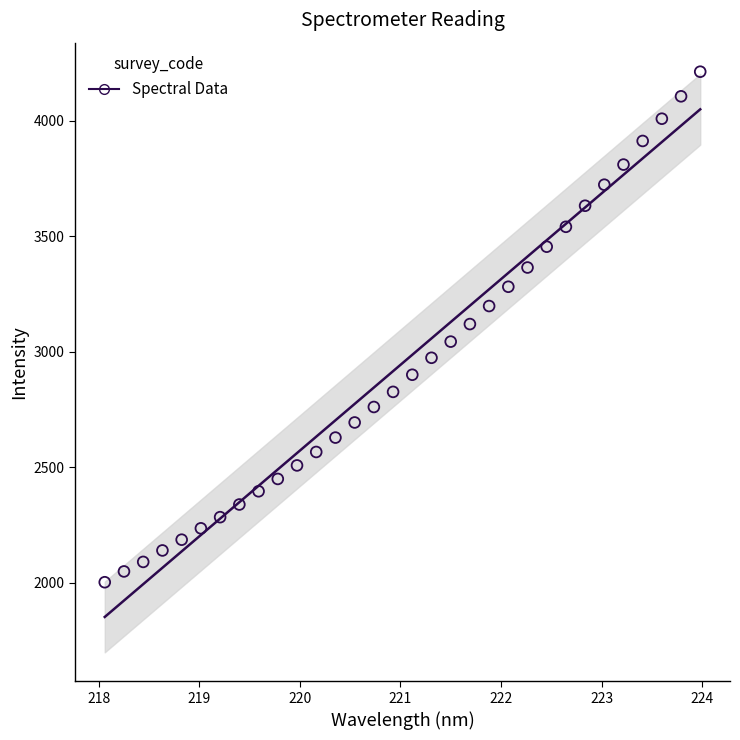

What is the range of Y values (max minus min)?

2209.5